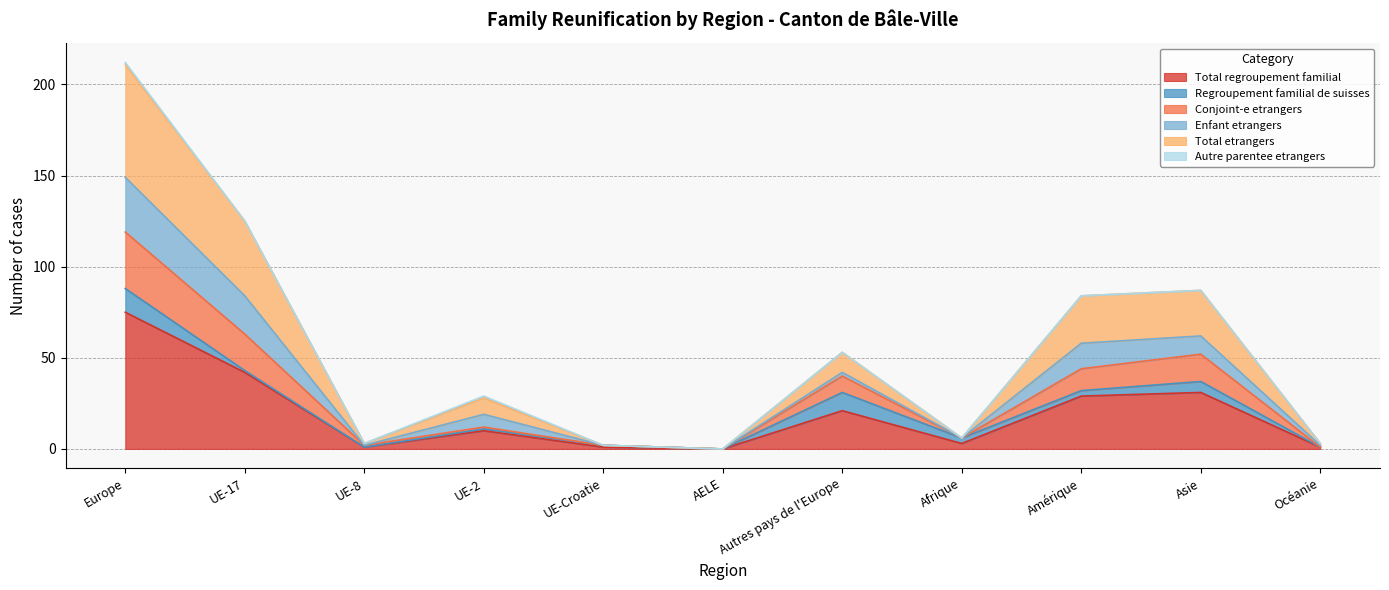

At which label does Total regroupement familial reach its peak?

Europe